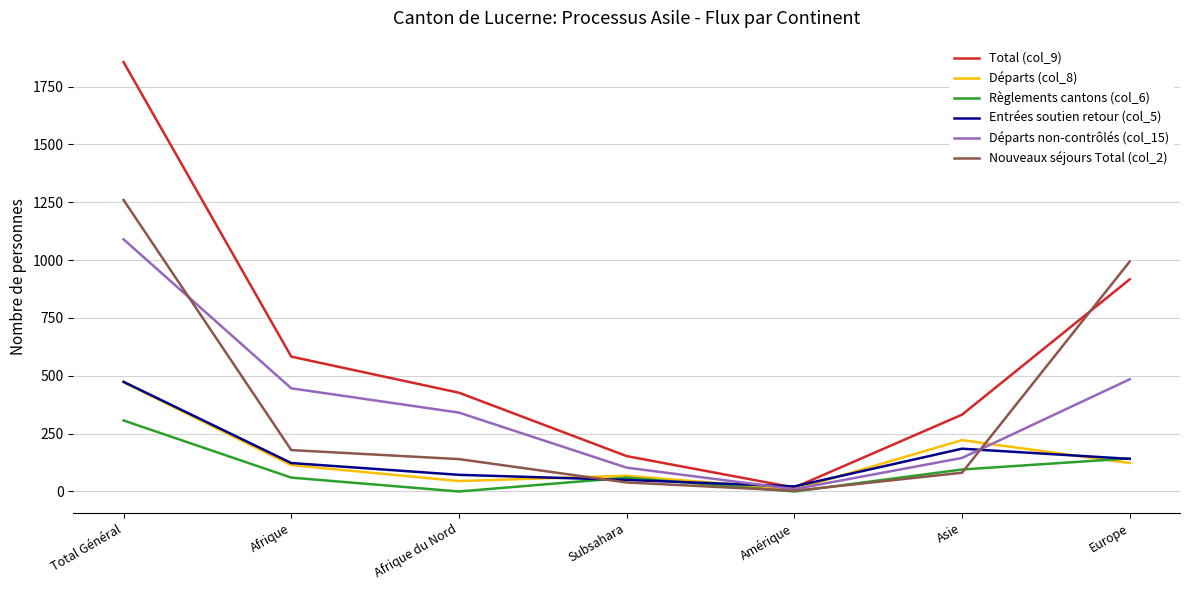

Where does the Règlements cantons (col_6) series first go above 60?

Total Général